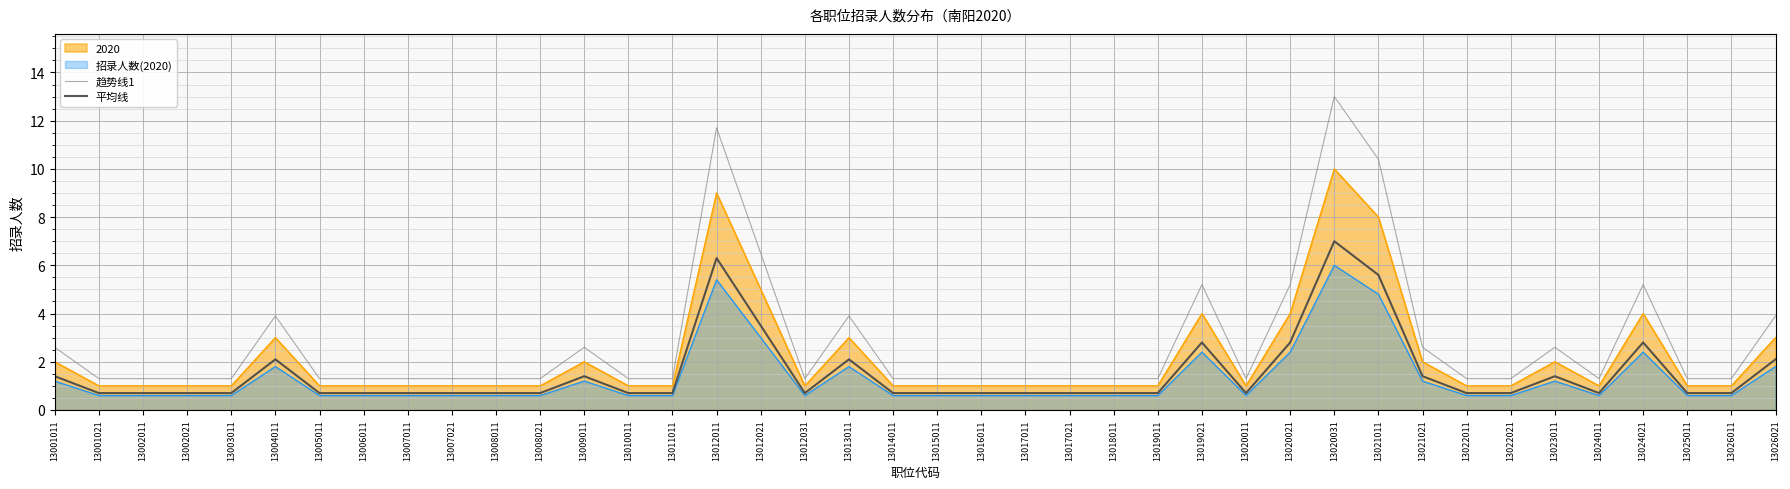

The value of 趋势线1 at 13020021 is 8.3. True or false?

False